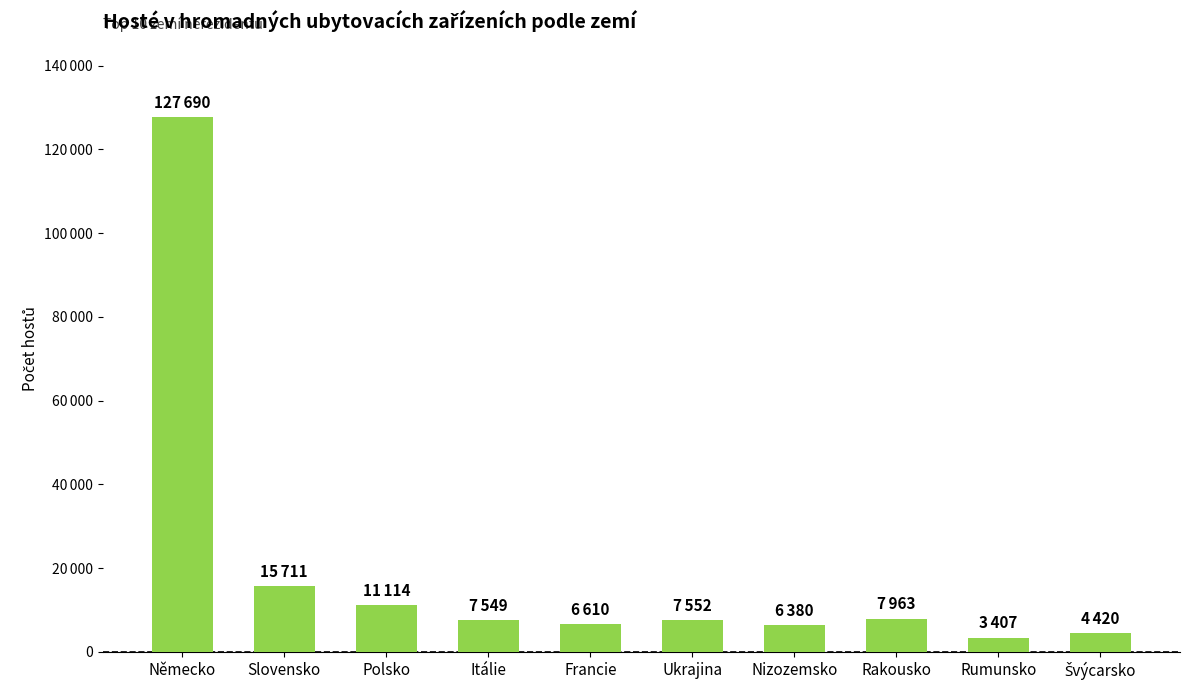

What is the greatest value displayed?

127690